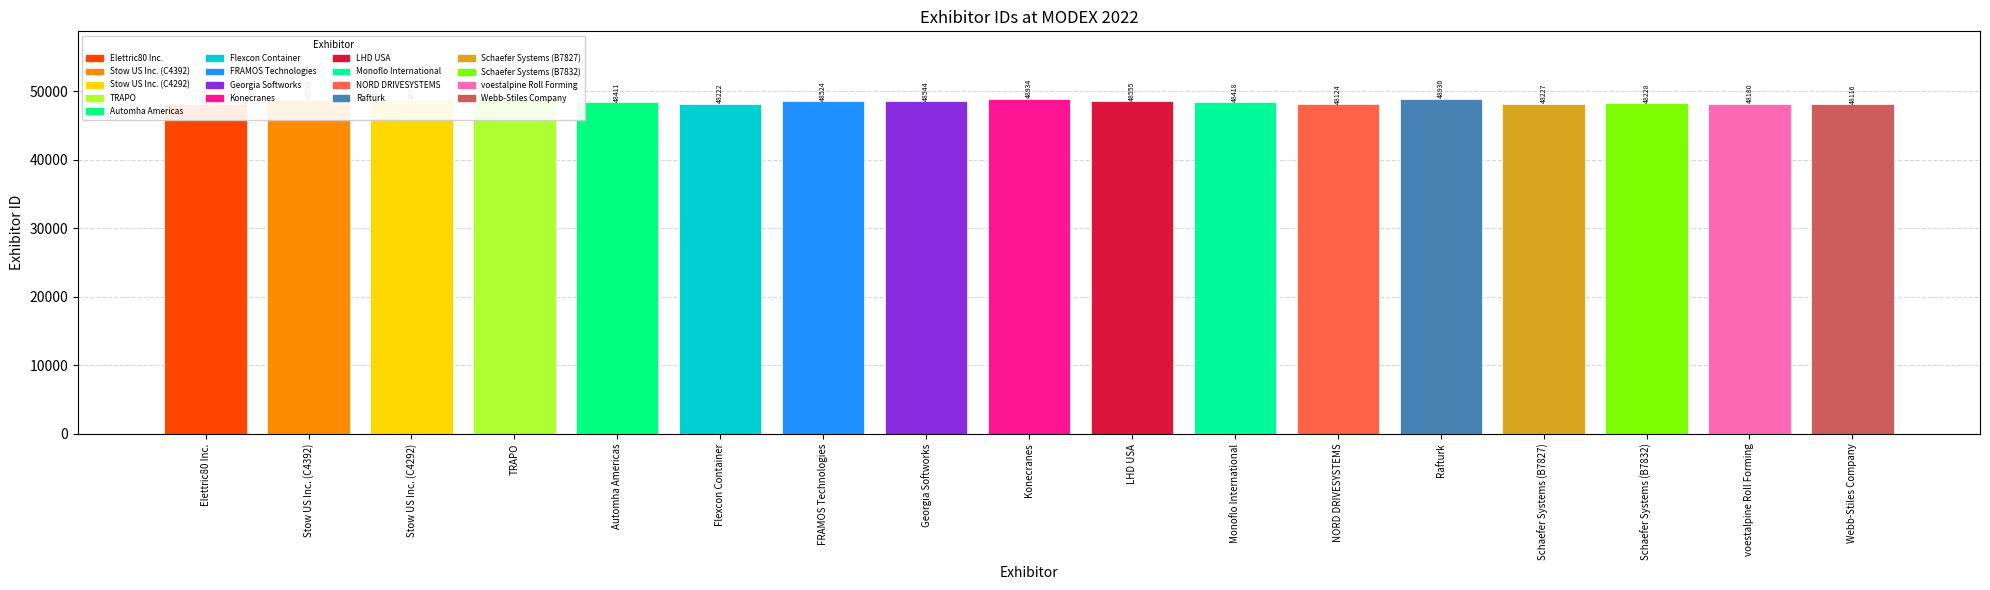

Is it true that the value at Konecranes is 85597?

False